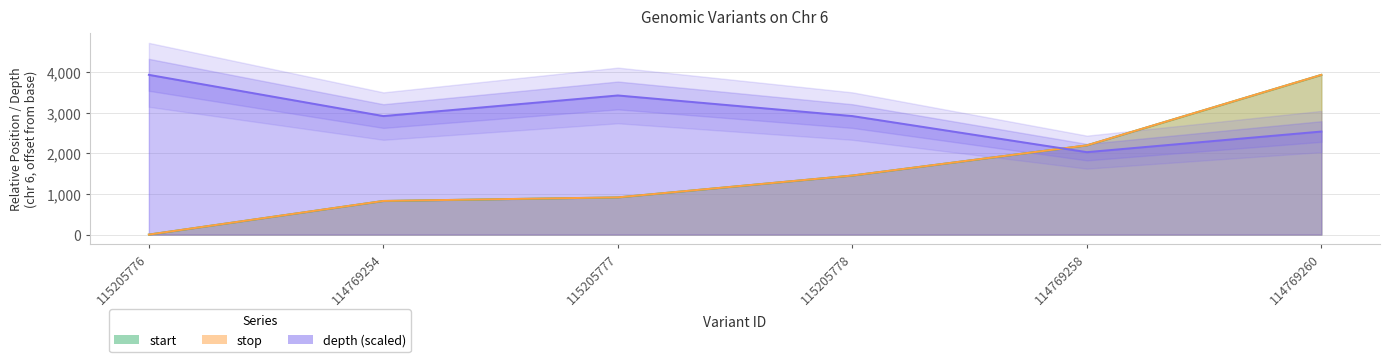

Count the number of categories in the chart.

6